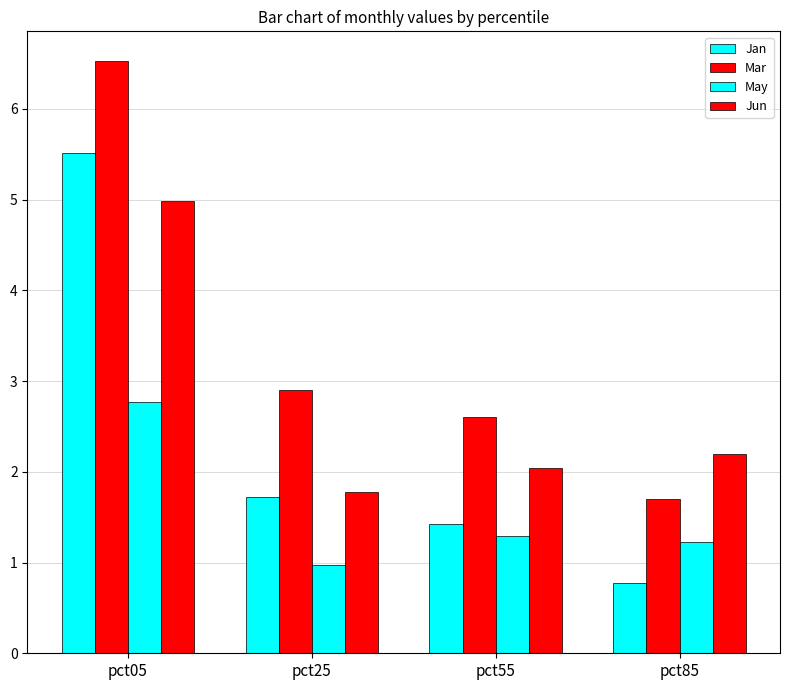

How many data points in Mar are less than 2?

1